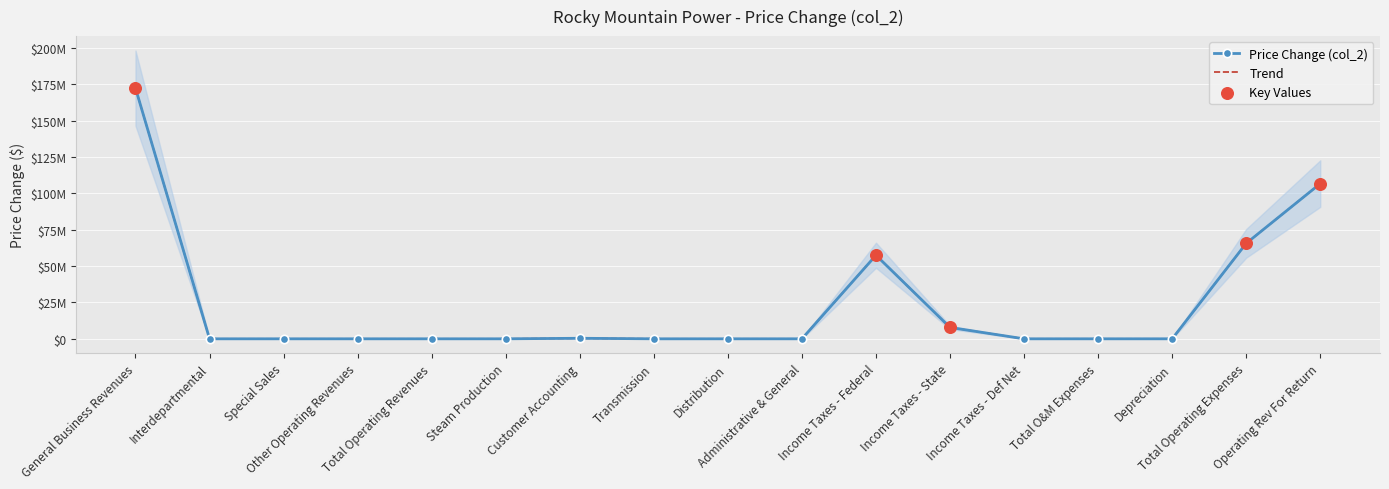

What is the change in value from Special Sales to Customer Accounting?

+368899.5